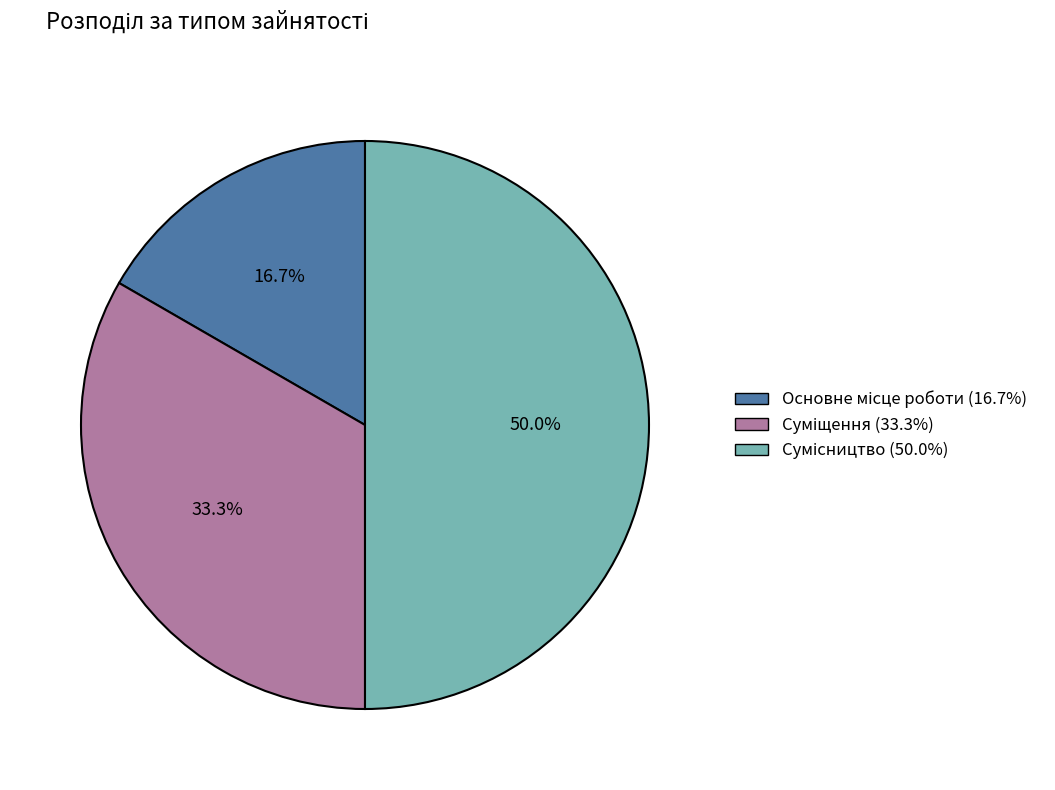

Is it true that Сумісництво is 50% of the pie?

True